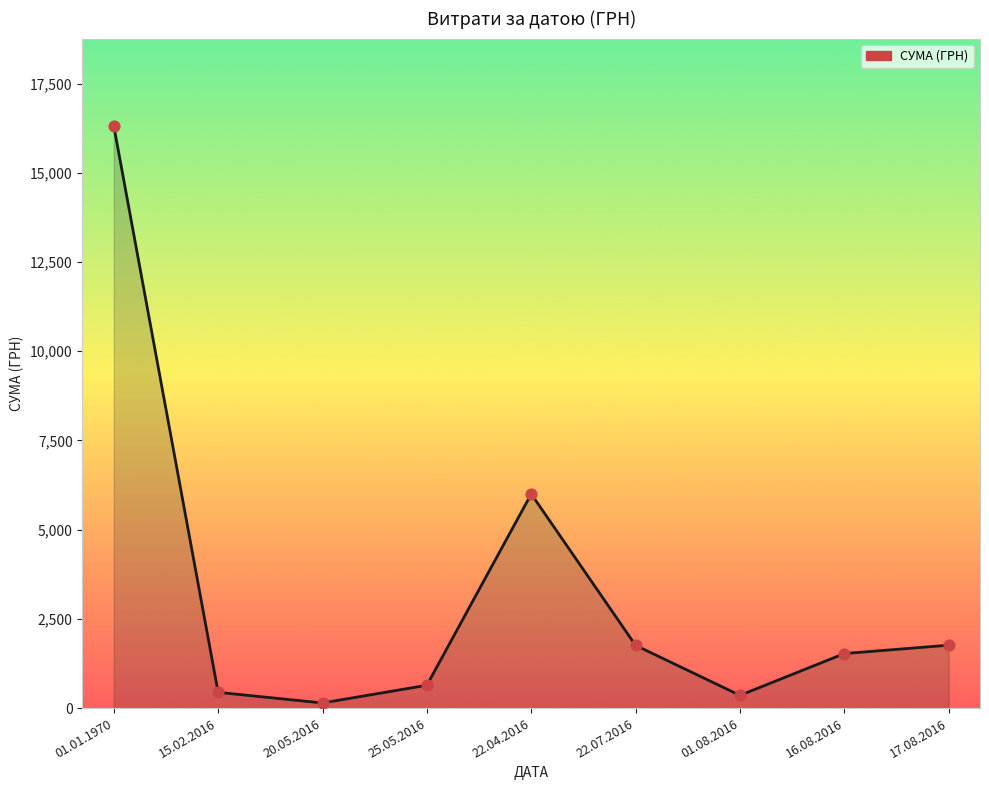

Between 01.01.1970 and 25.05.2016, which is larger?

01.01.1970